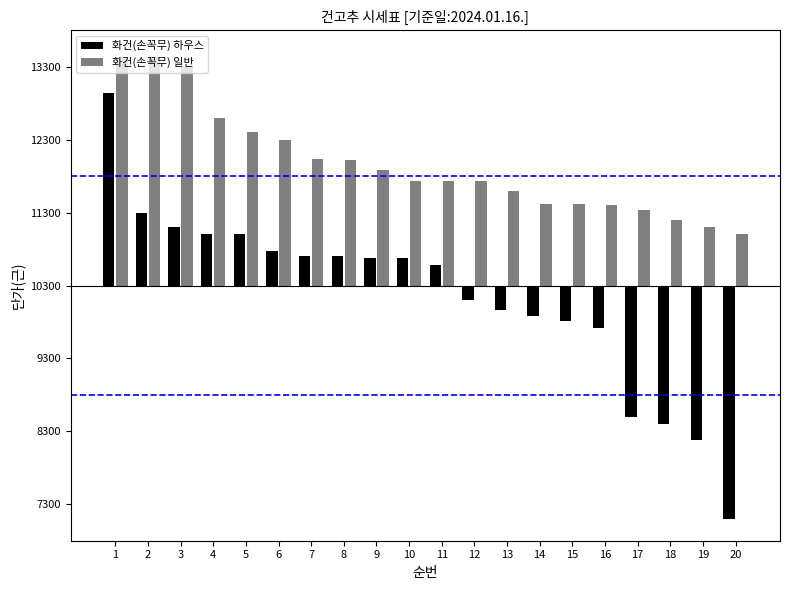

List the series in order of their overall mean, lowest first.

화건(손꼭무) 하우스, 화건(손꼭무) 일반